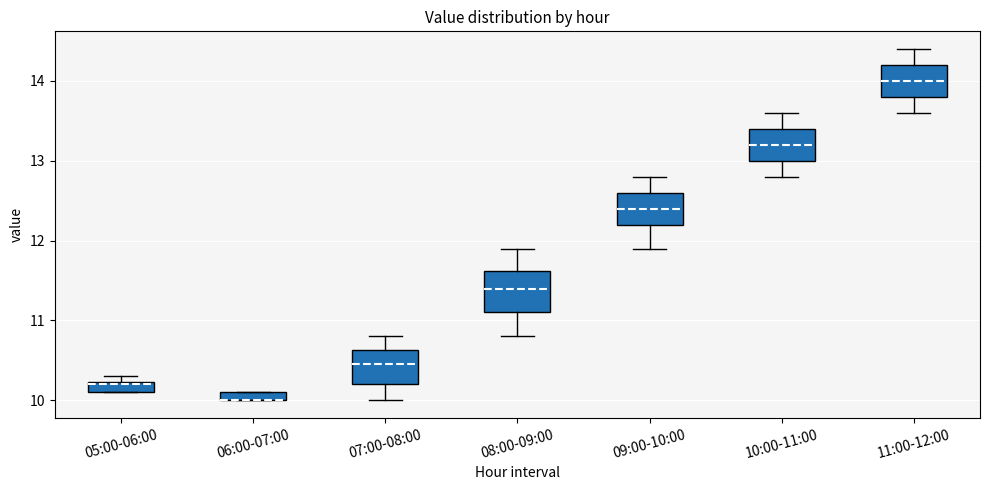

Where is the upper edge of the box for 06:00-07:00 on the y-axis? The values are not printed on the chart, so give them approximately, as read against the axis.

10.1